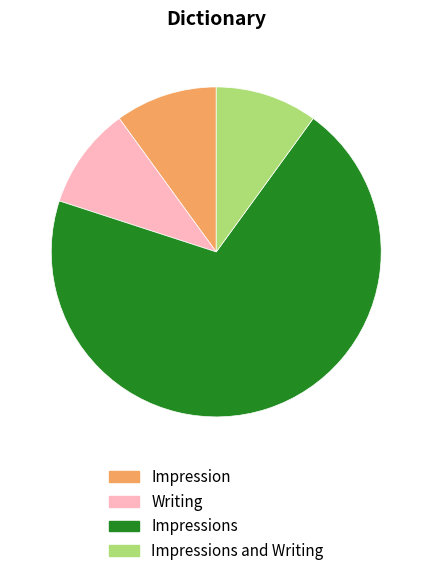

Is there any slice that represents more than half of the pie?

Yes